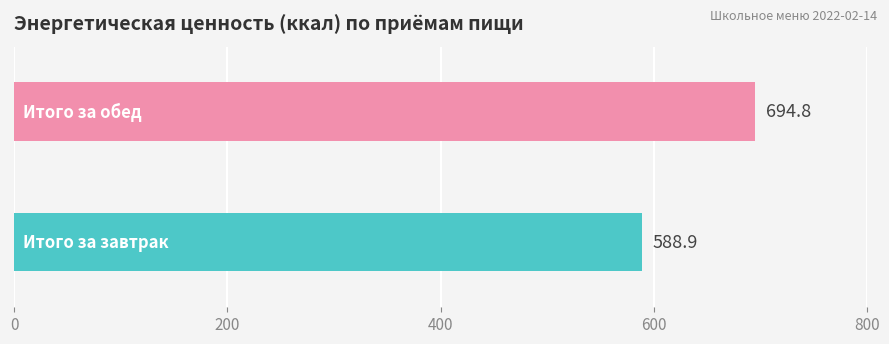

What is the minimum value shown in the chart?

588.9